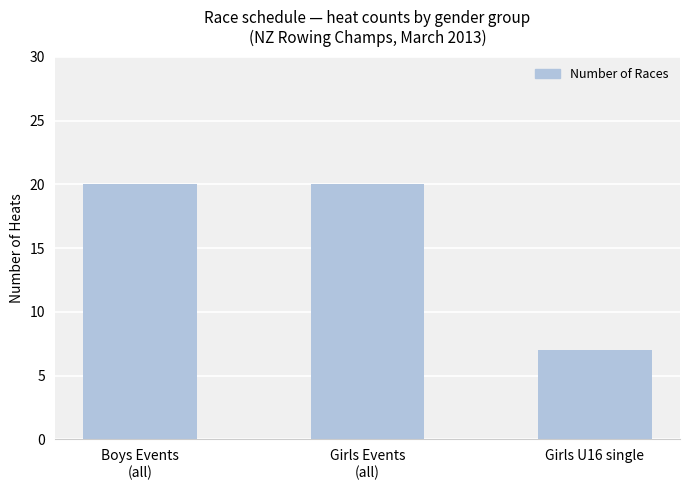

What is the value of the 1st bar from the left?

20